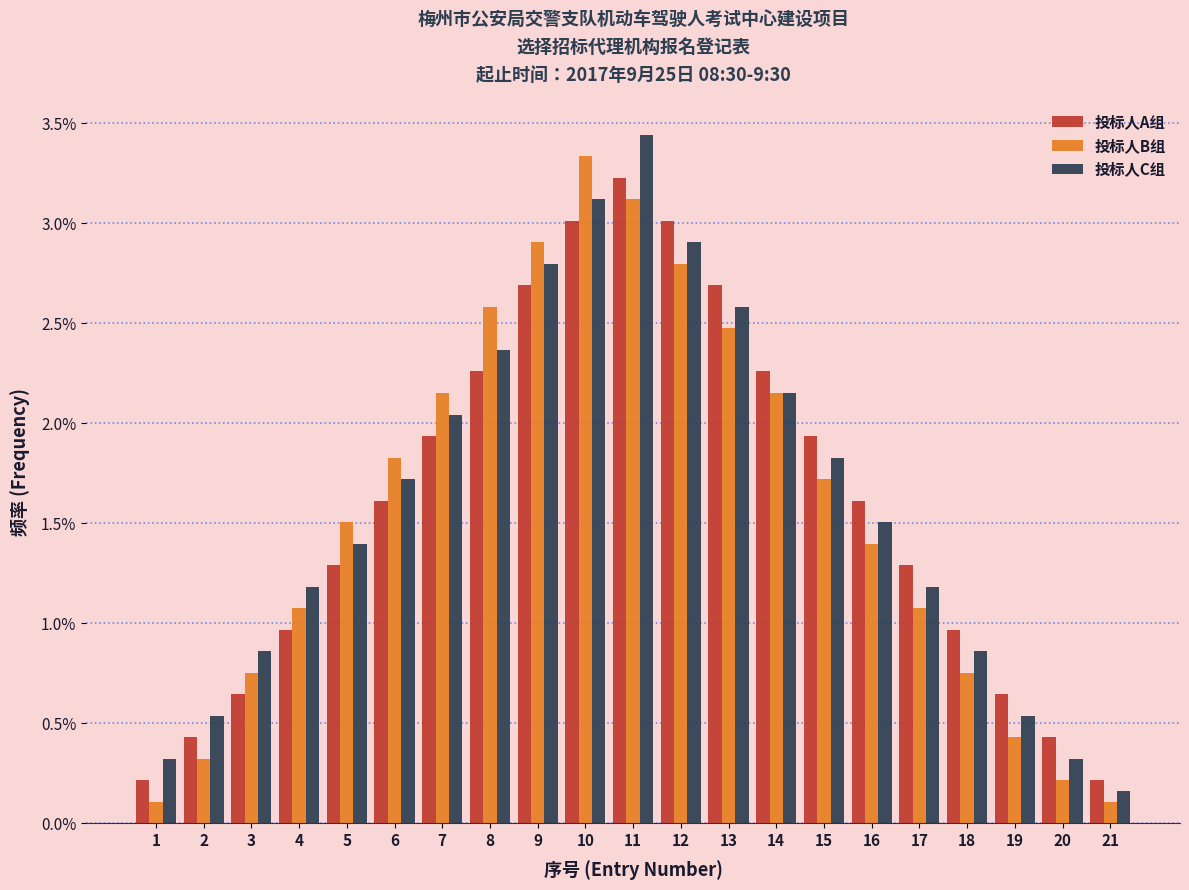

What is the difference between the second highest and second lowest values in the 投标人A组 series?

2.8